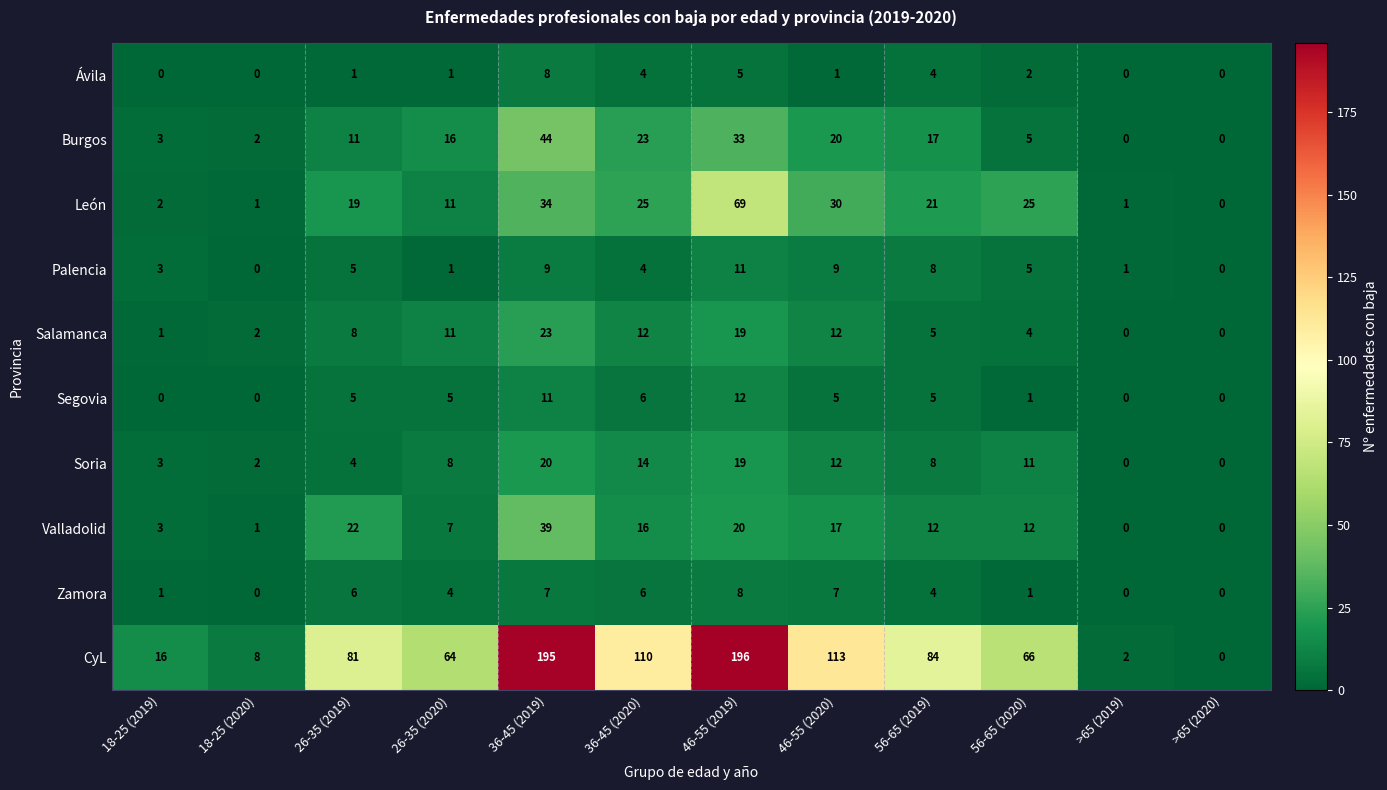

What is the greatest value displayed?

196